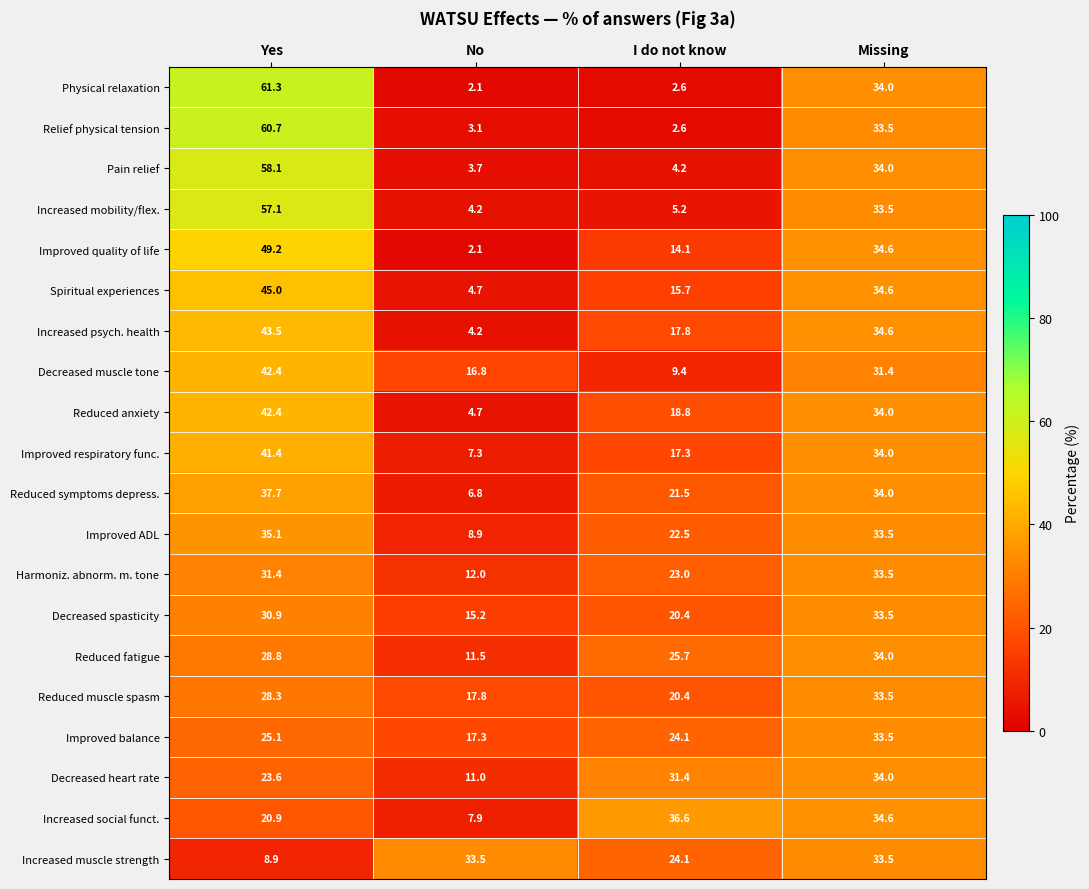

Count the number of categories in the chart.

4